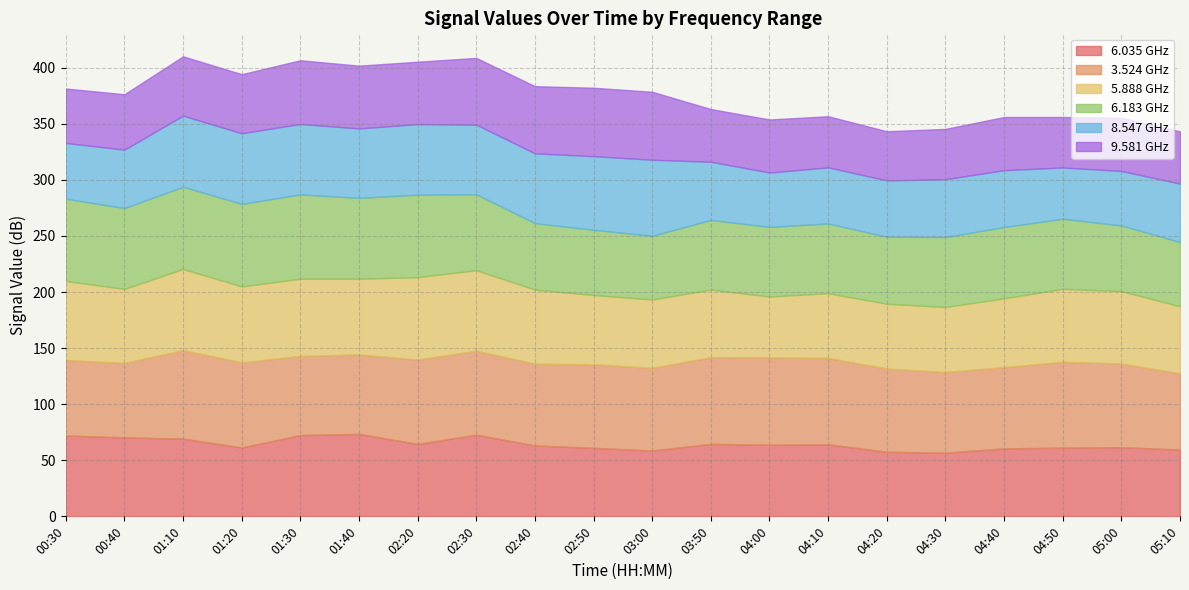

True or false: 6.035 GHz has a value of 63.2 at 02:40.

True